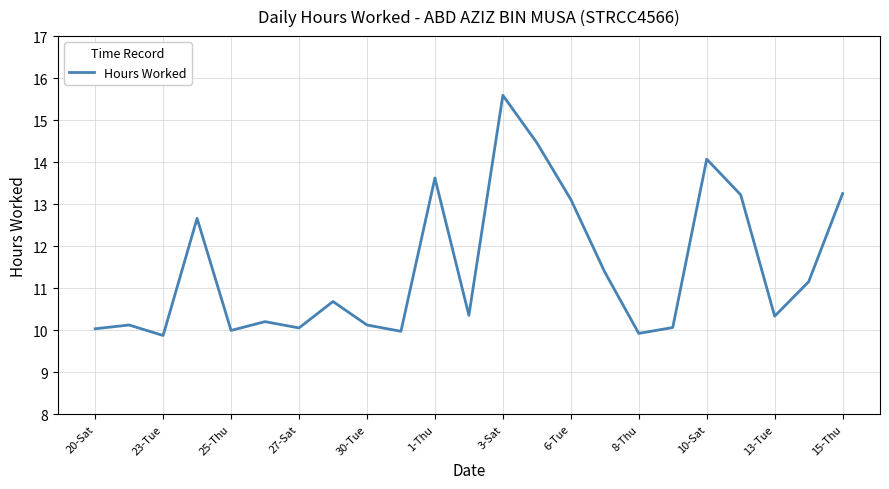

What is the smallest value displayed?

9.9